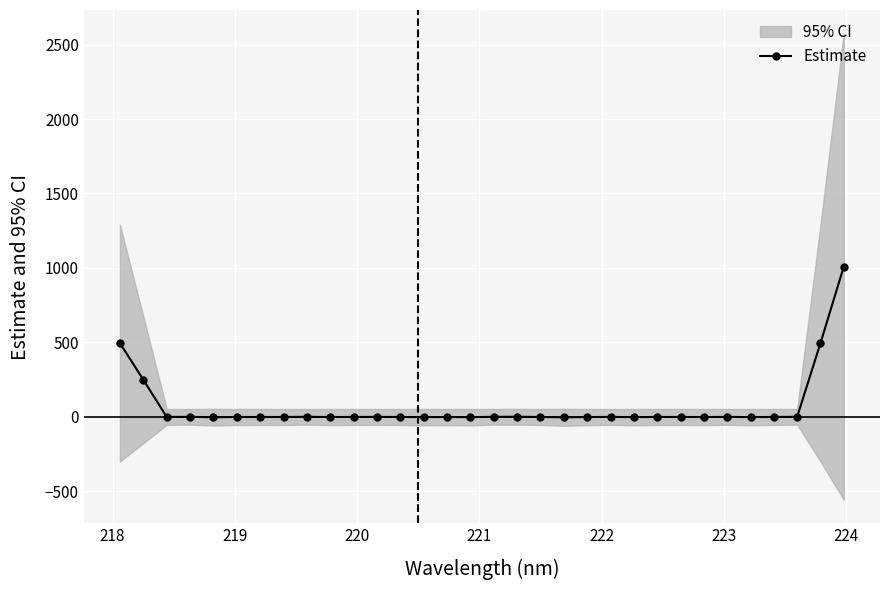

Does the chart display data point markers on the line(s)?

Yes